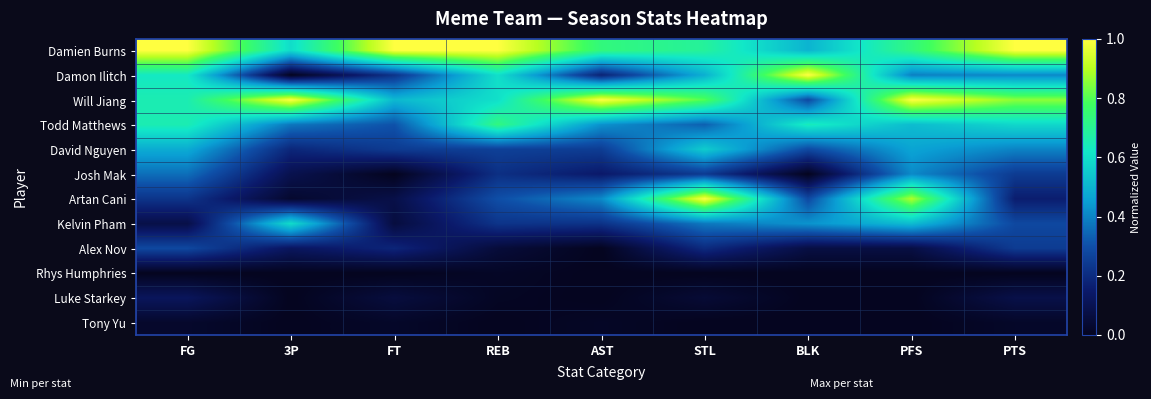

At which category is the sum across all series the highest?

PFS